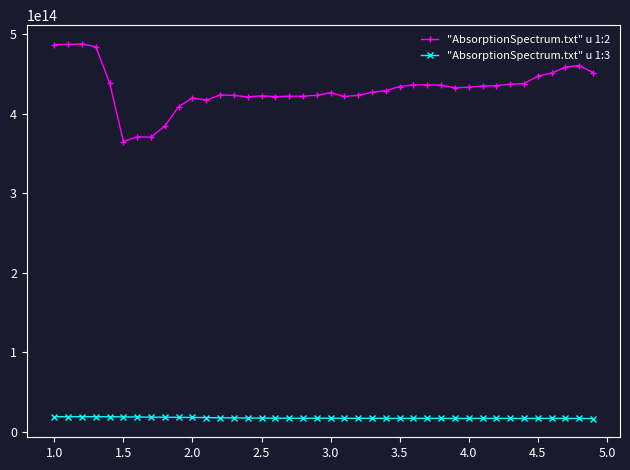

Which series has the largest range (max minus min)?

"AbsorptionSpectrum.txt" u 1:2